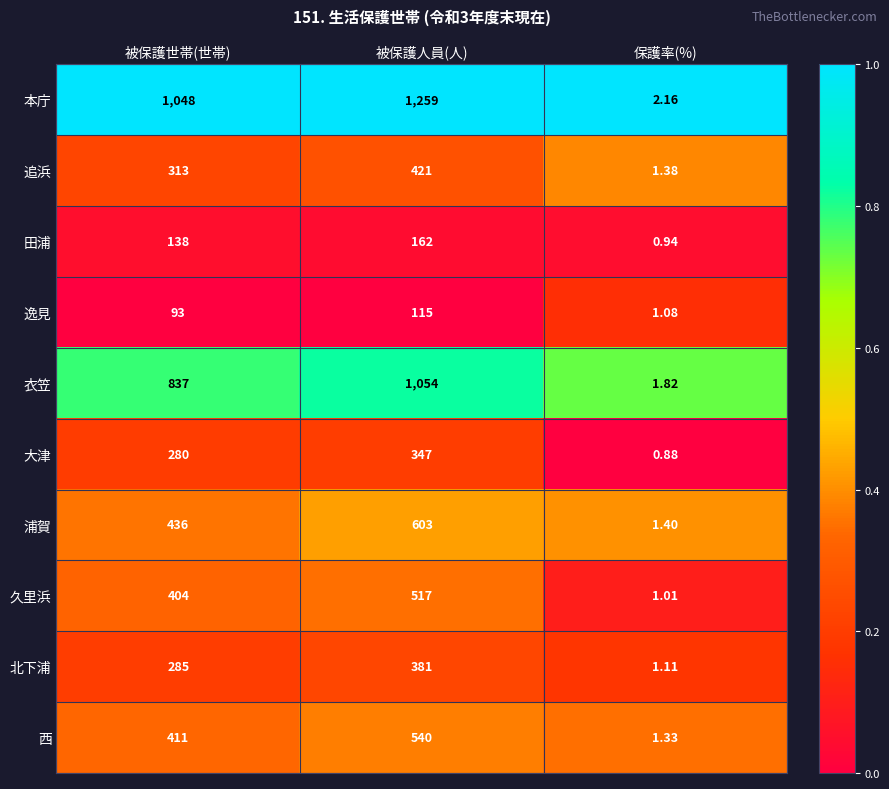

Which series has the widest spread of values?

本庁